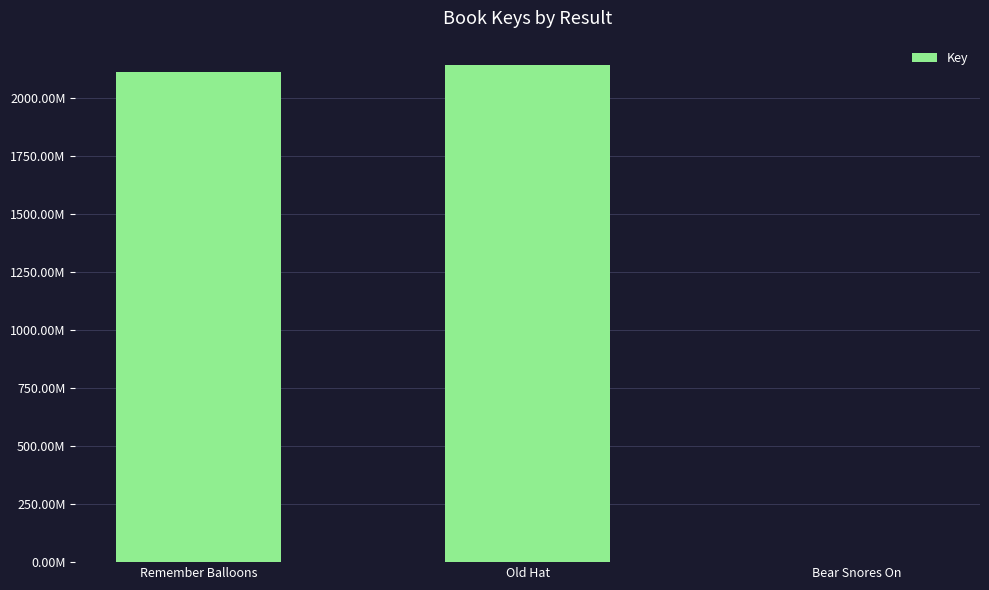

Between Remember Balloons and Old Hat, which is larger?

Old Hat